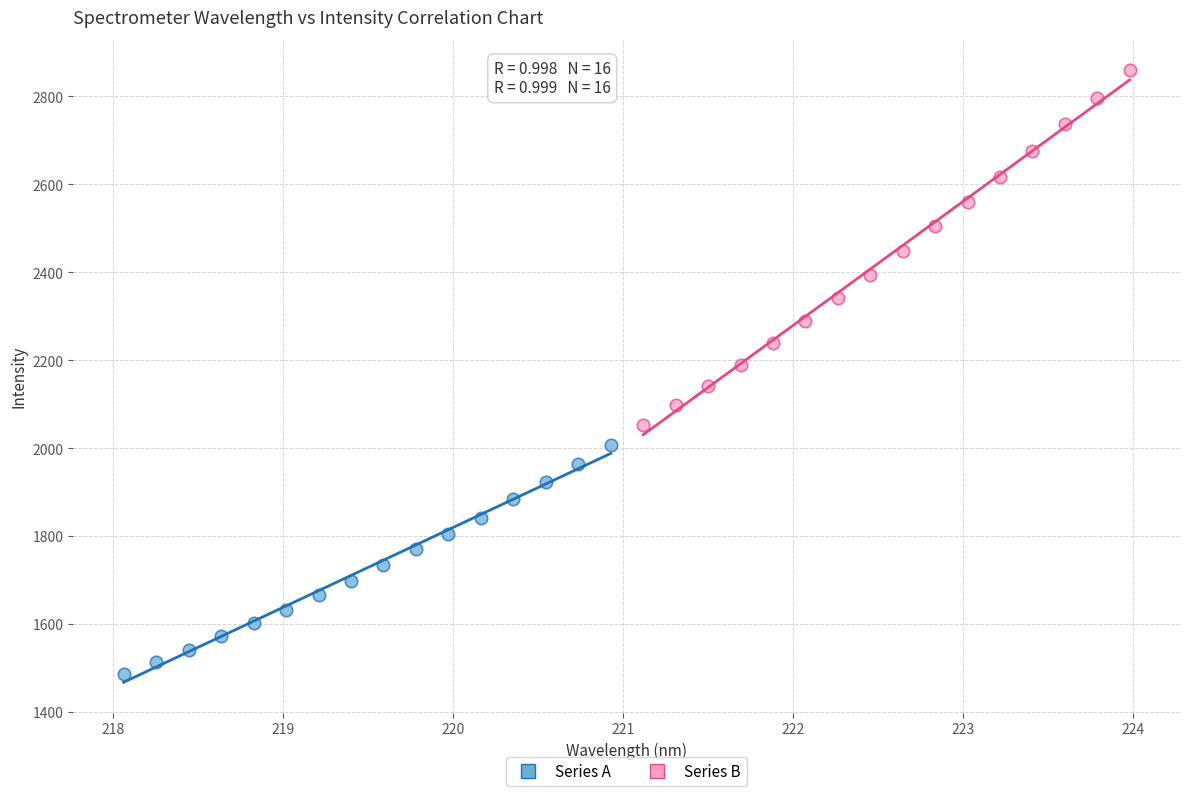

What are all the series names shown in the legend?

Series A, Series B